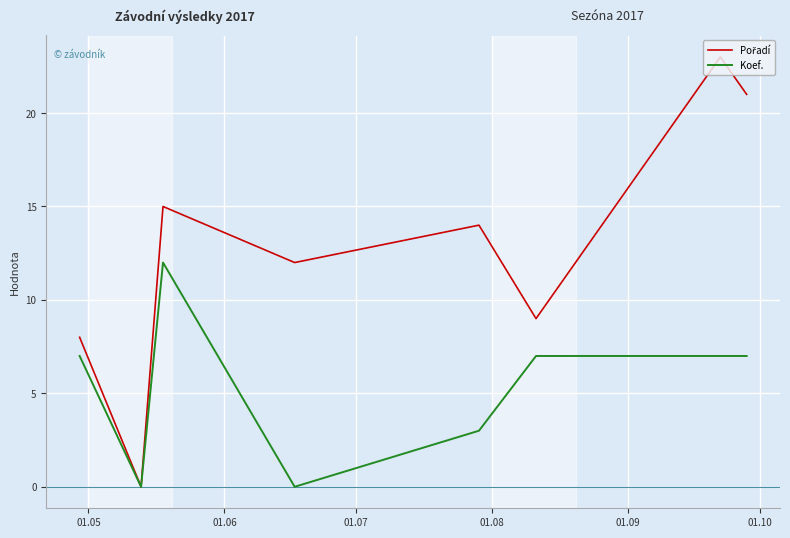

What is the maximum value shown in the chart?

23